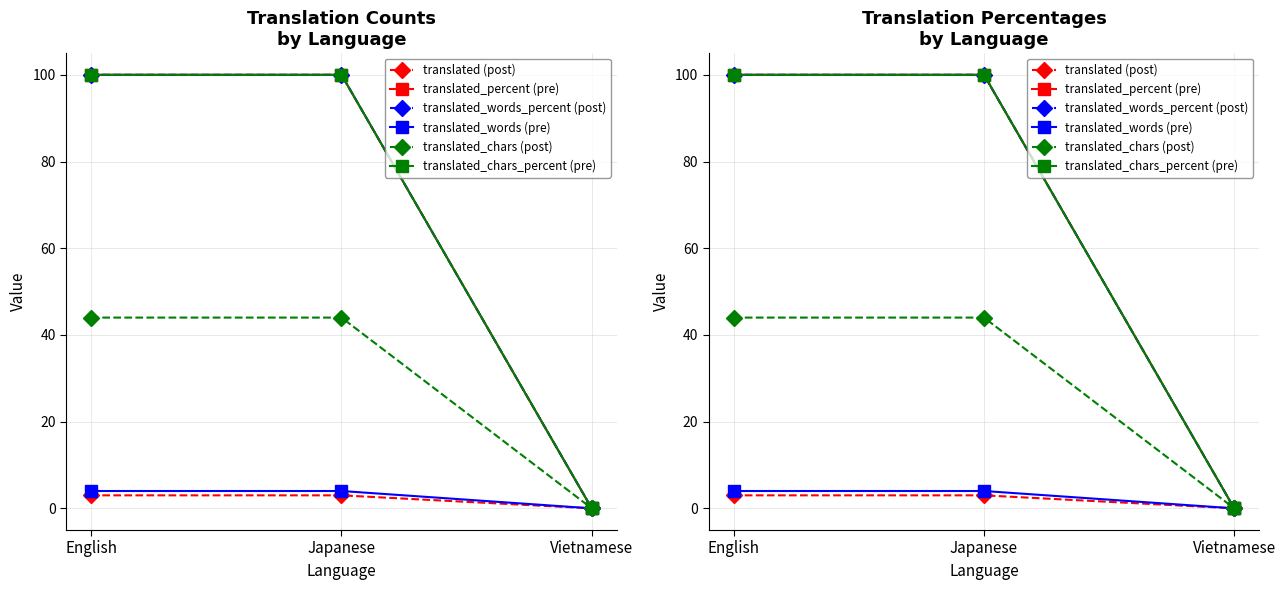

What is the highest value of the translated_words (pre) series?

4